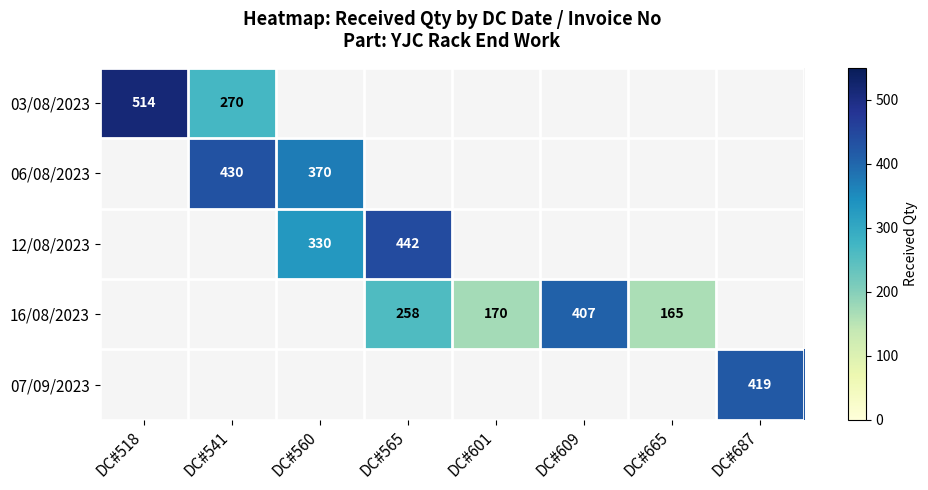

The value of 16/08/2023 at DC#565 is 258. True or false?

True